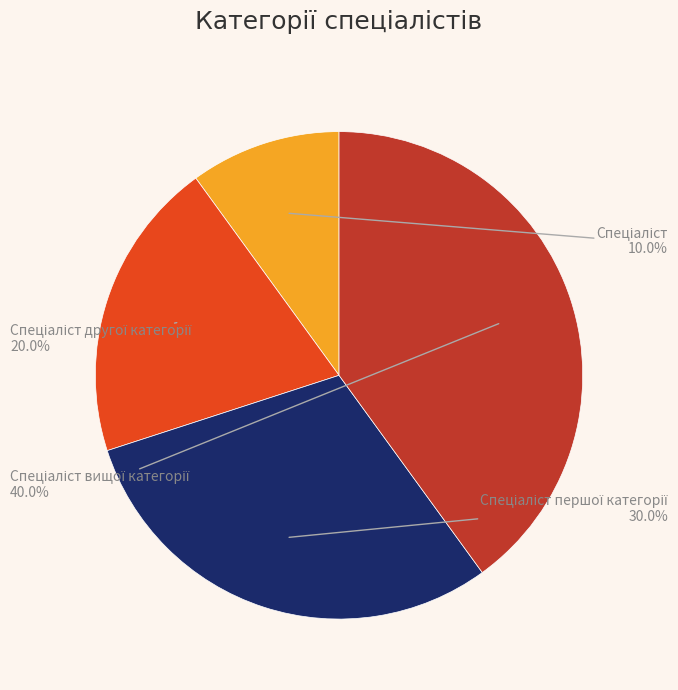

Is there a majority slice in this chart?

No